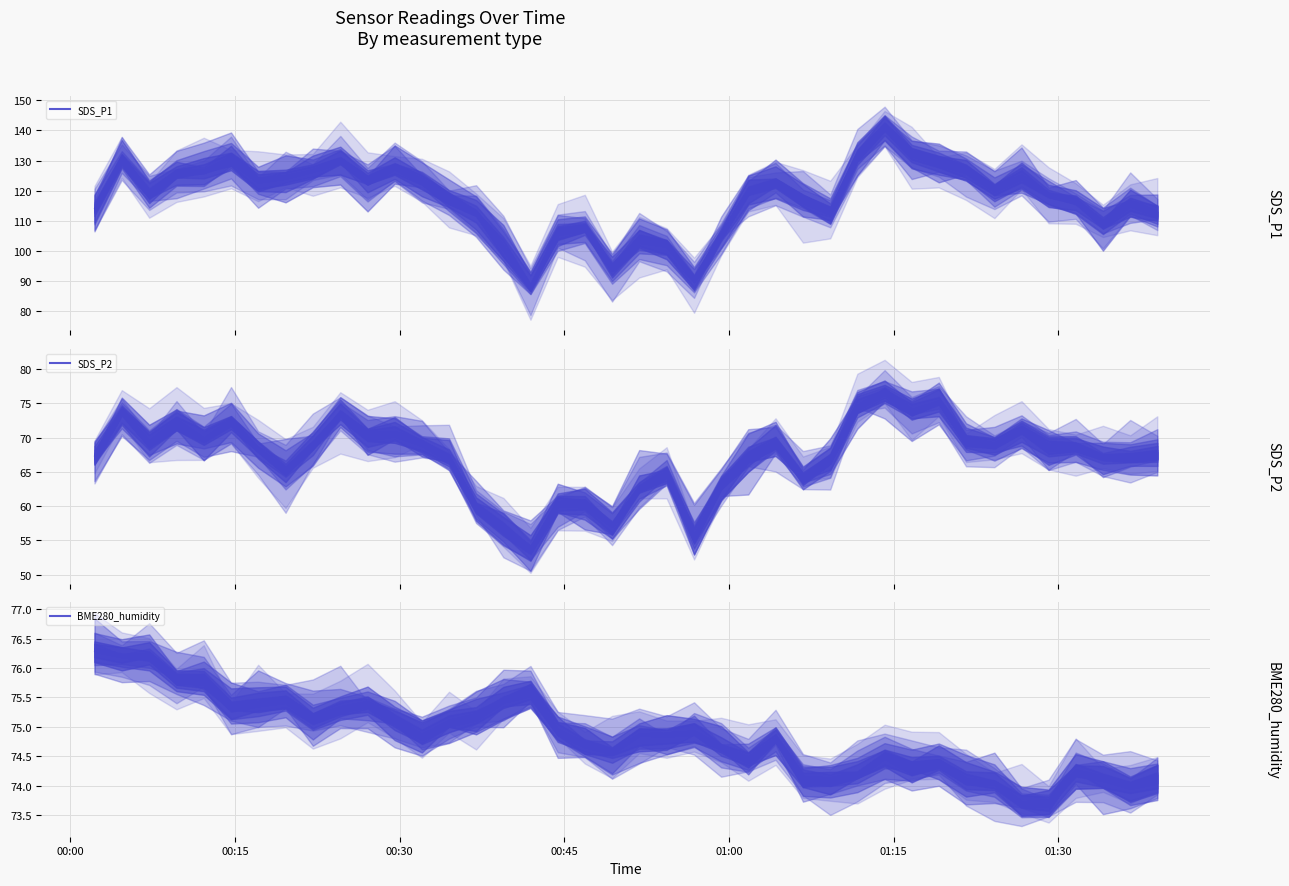

At how many categories does at least one series exceed 107?

32